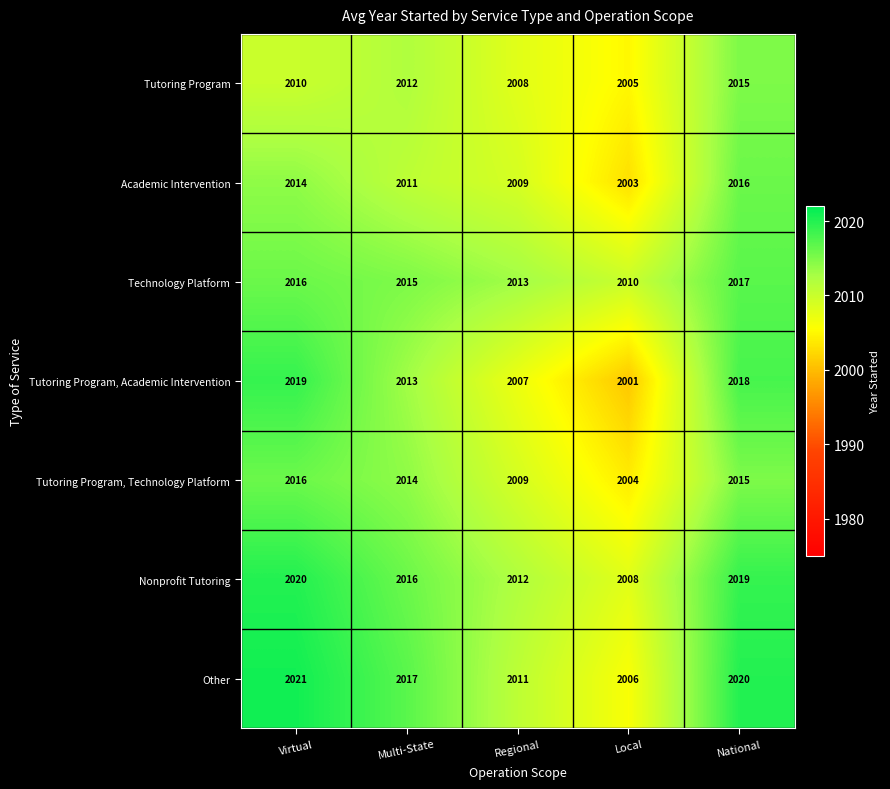

What is the sum of all Tutoring Program, Technology Platform values?

10058